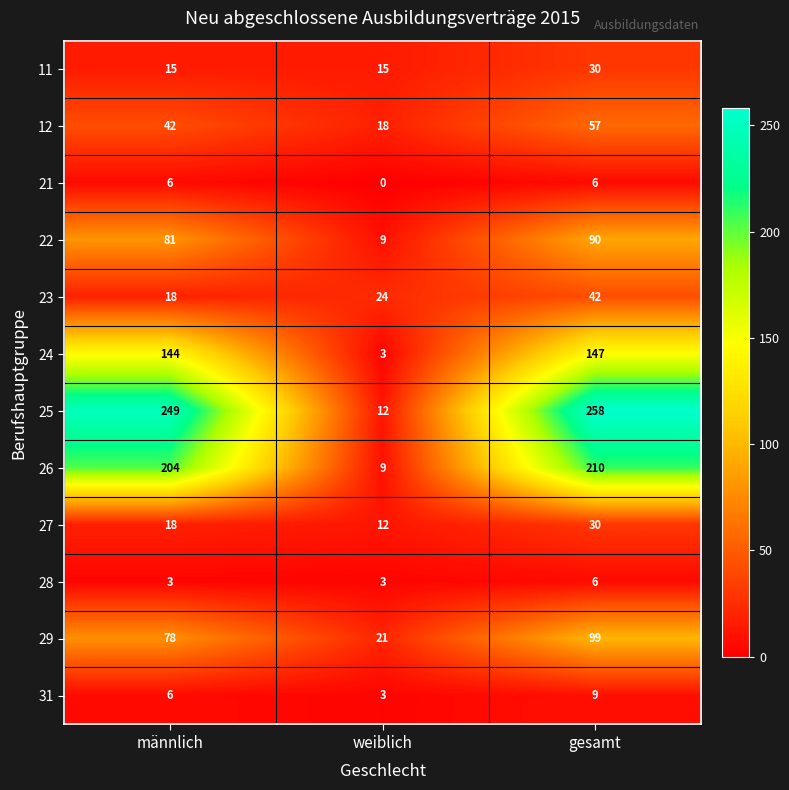

Which series has the largest range (max minus min)?

25